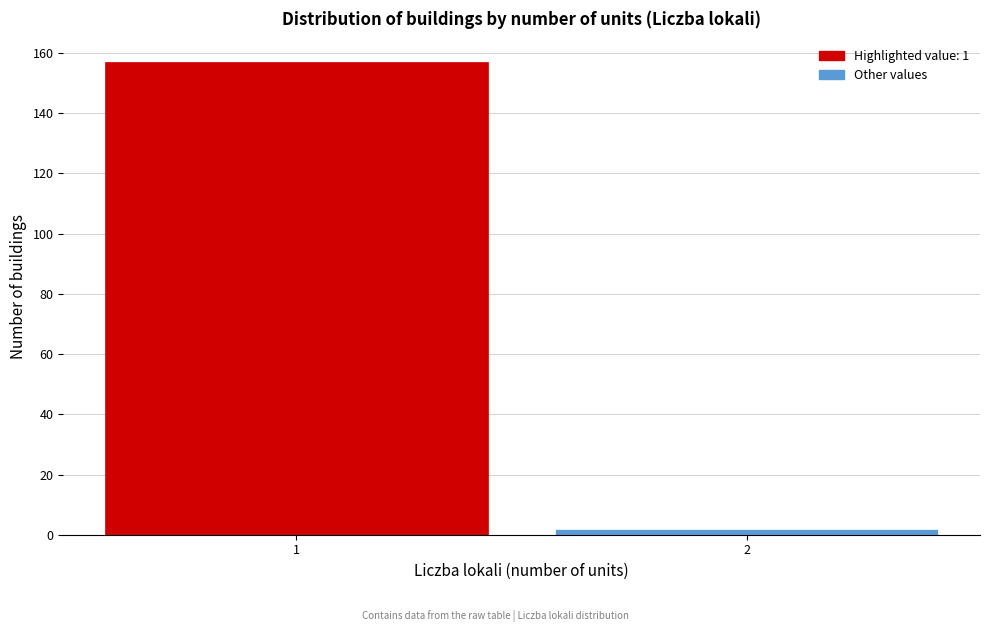

Reading left to right, list all the values displayed in this chart.

157	2